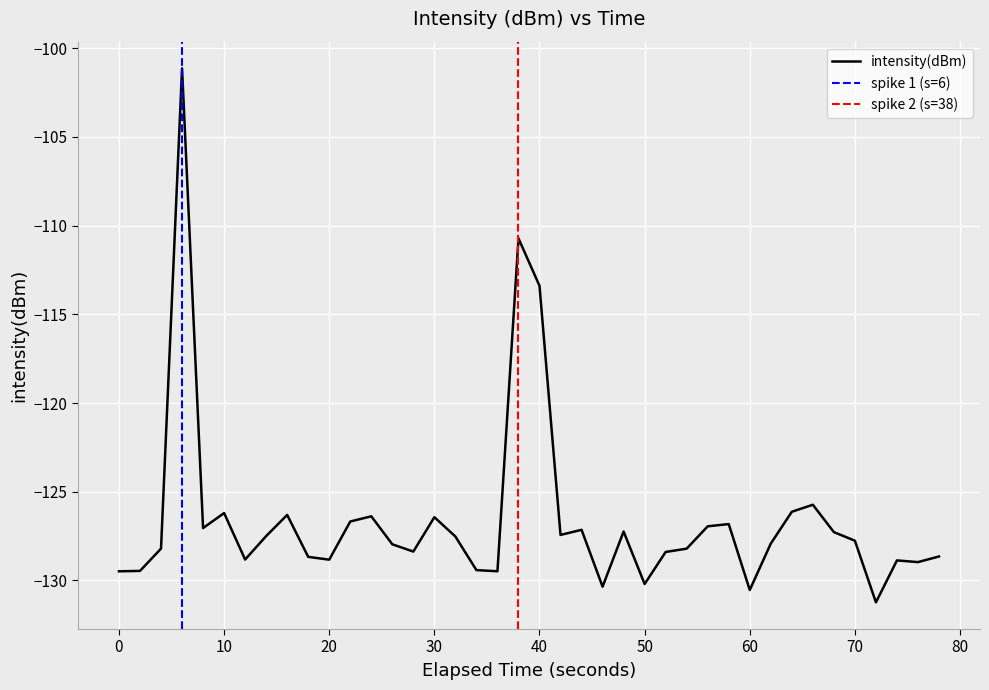

What is the maximum value shown in the chart?

-101.1